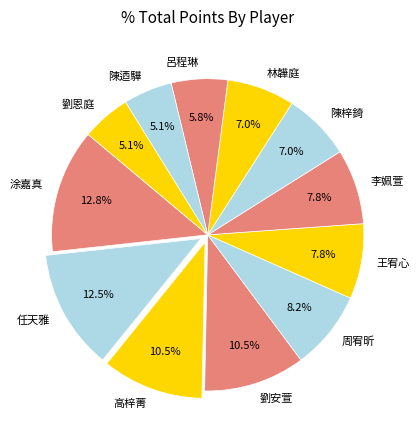

Between 周宥昕 and 涂嘉真, which is larger?

涂嘉真